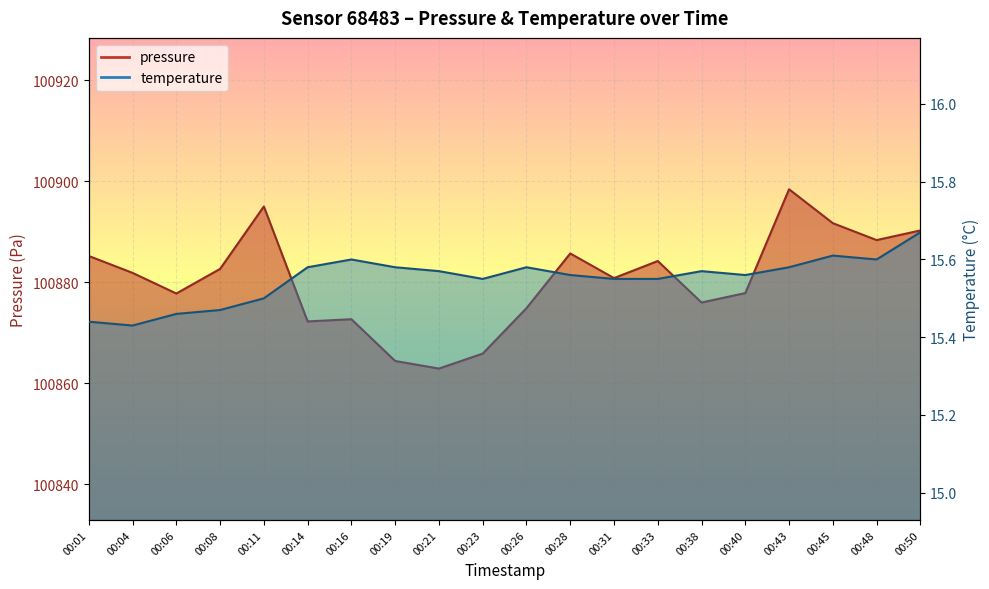

At 00:06, list the series in order from smallest to largest.

temperature, pressure